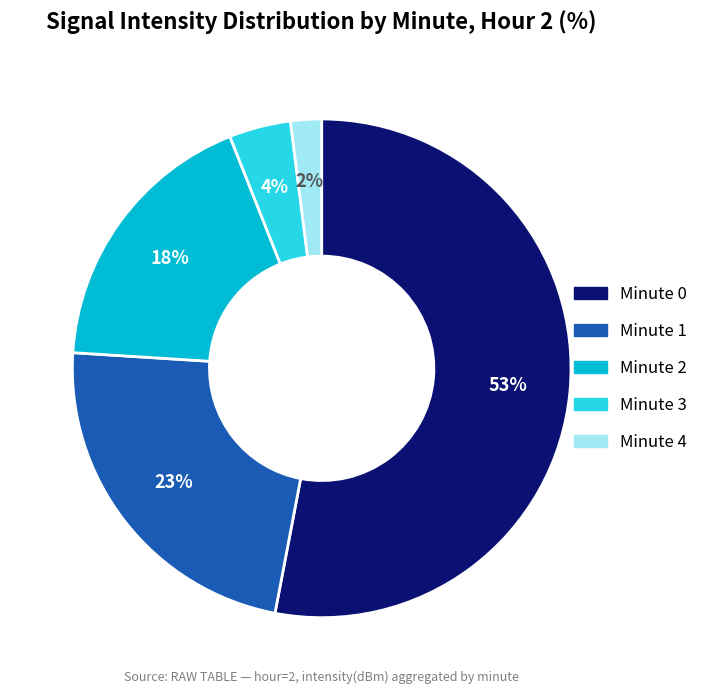

Count the number of slices in the pie.

5